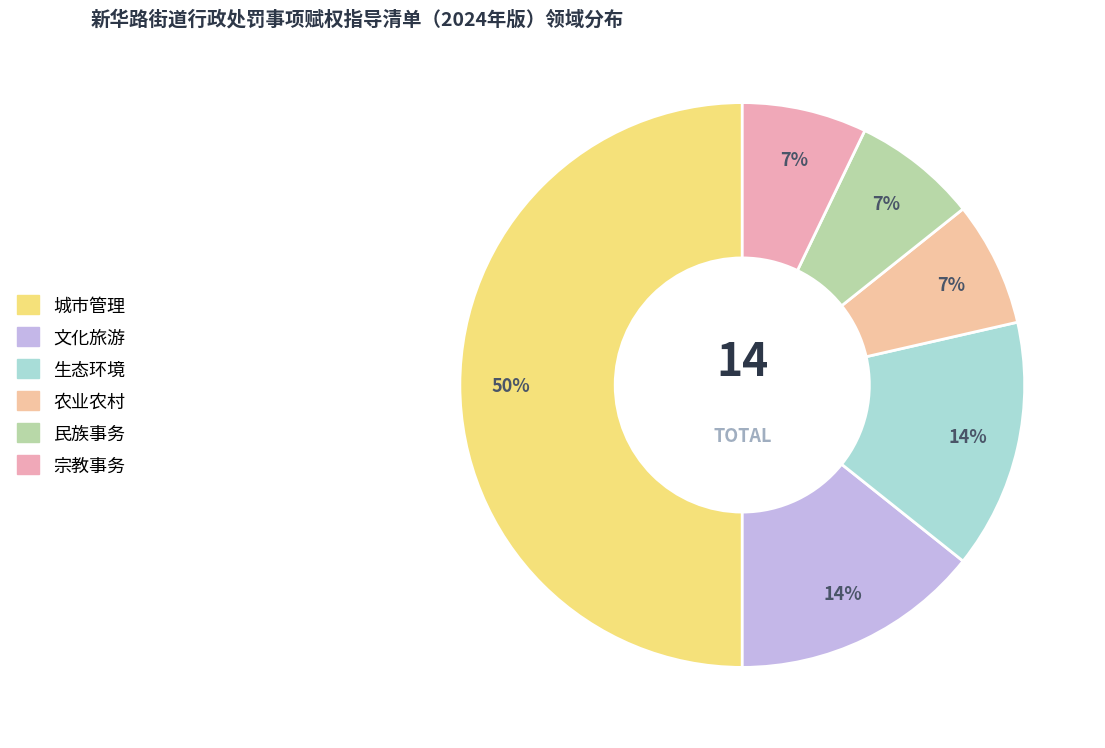

What is the change in value from 城市管理 to 民族事务?

-6